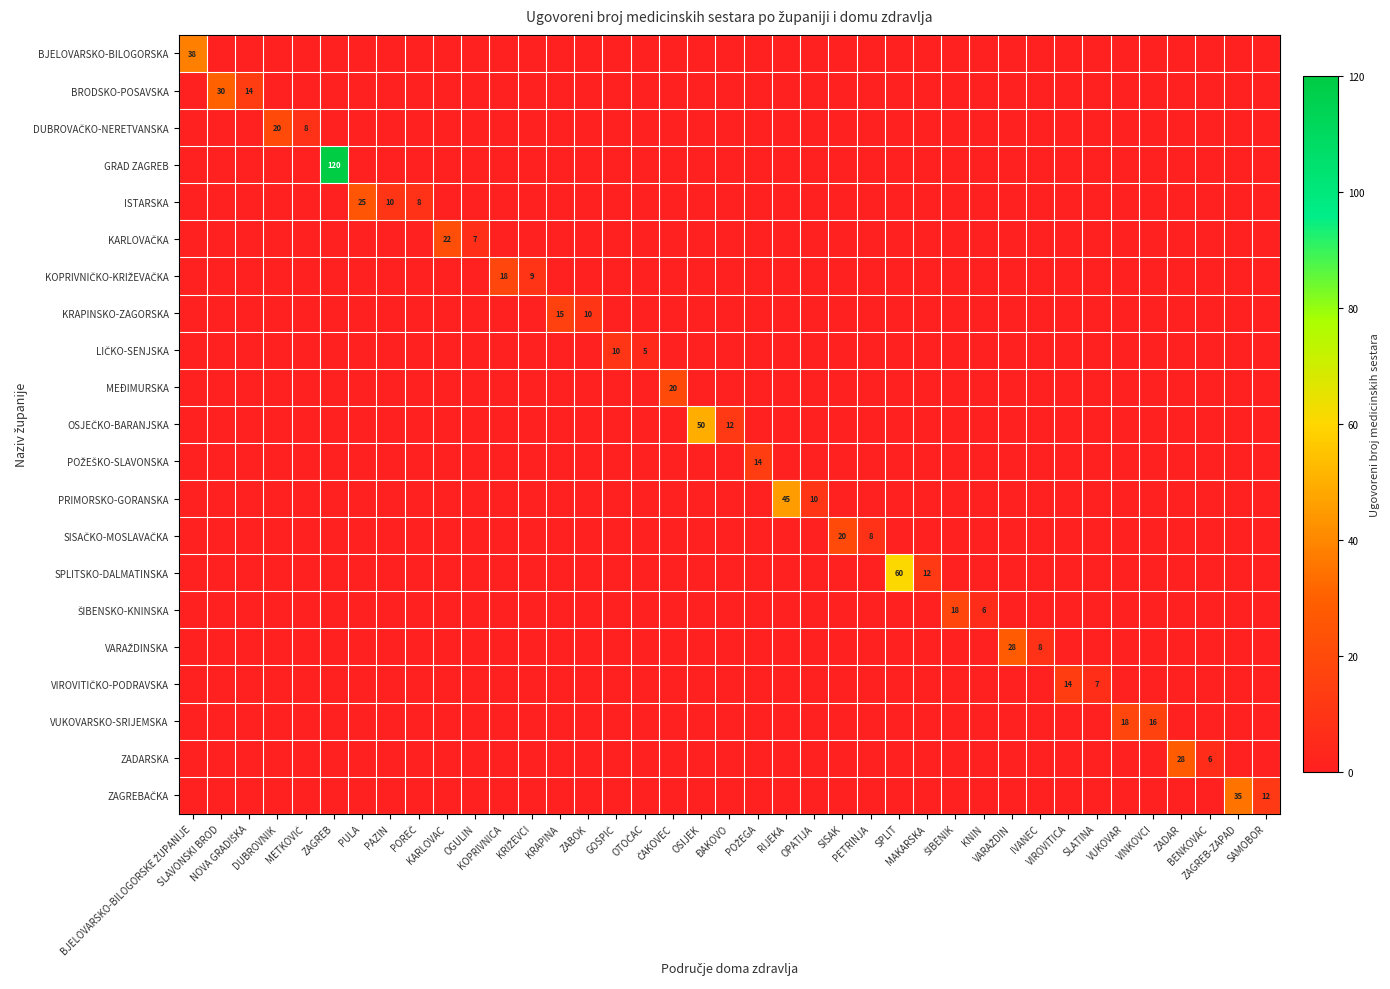

What is the spread (max minus min) of values at POŽEGA?

14